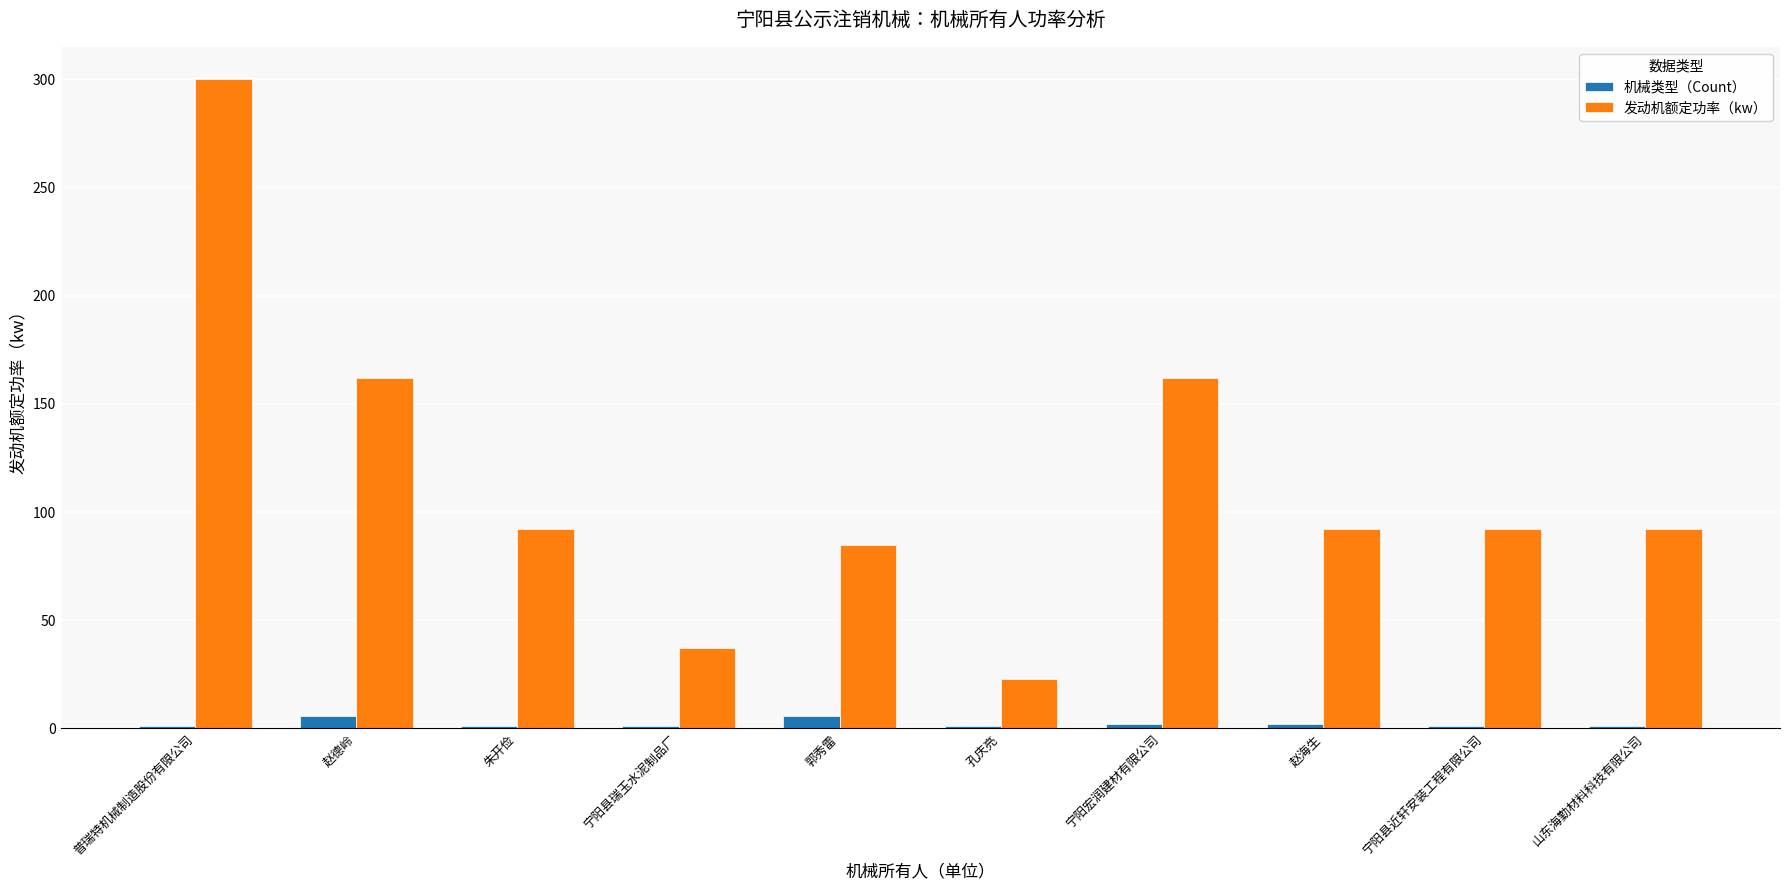

At which category does the chart reach its peak across all series?

普瑞特机械制造股份有限公司